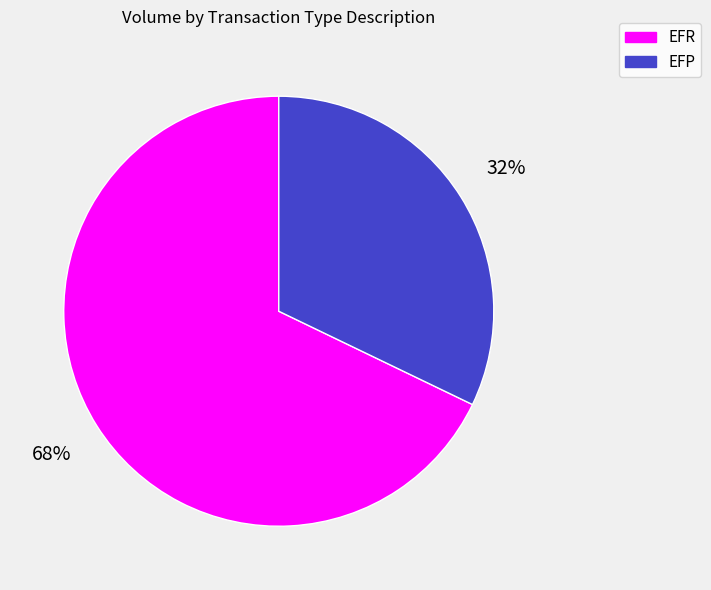

Which slice represents more than half of the pie?

EFR